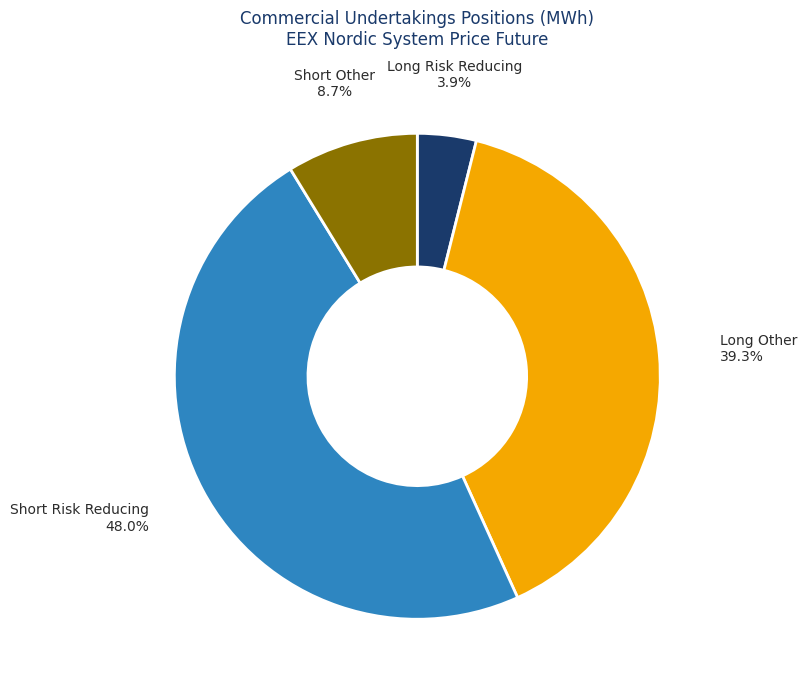

Does any single category account for the majority?

No